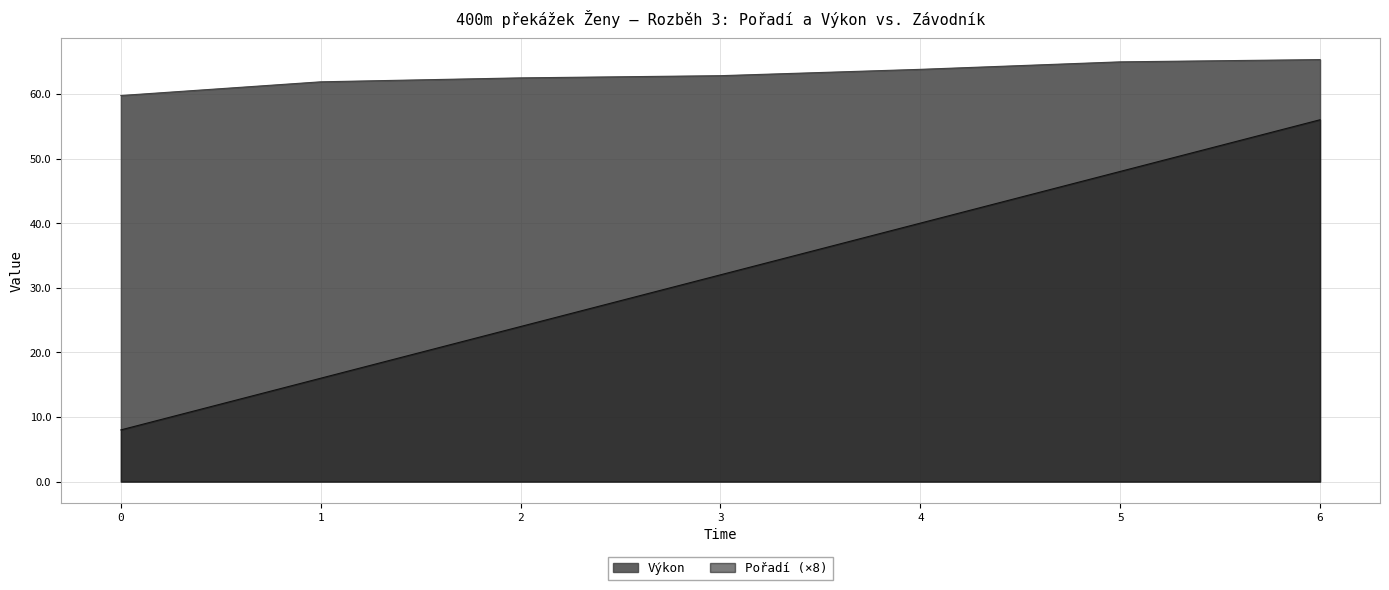

Which series changed the most between 0 and 2?

Pořadí (×8)